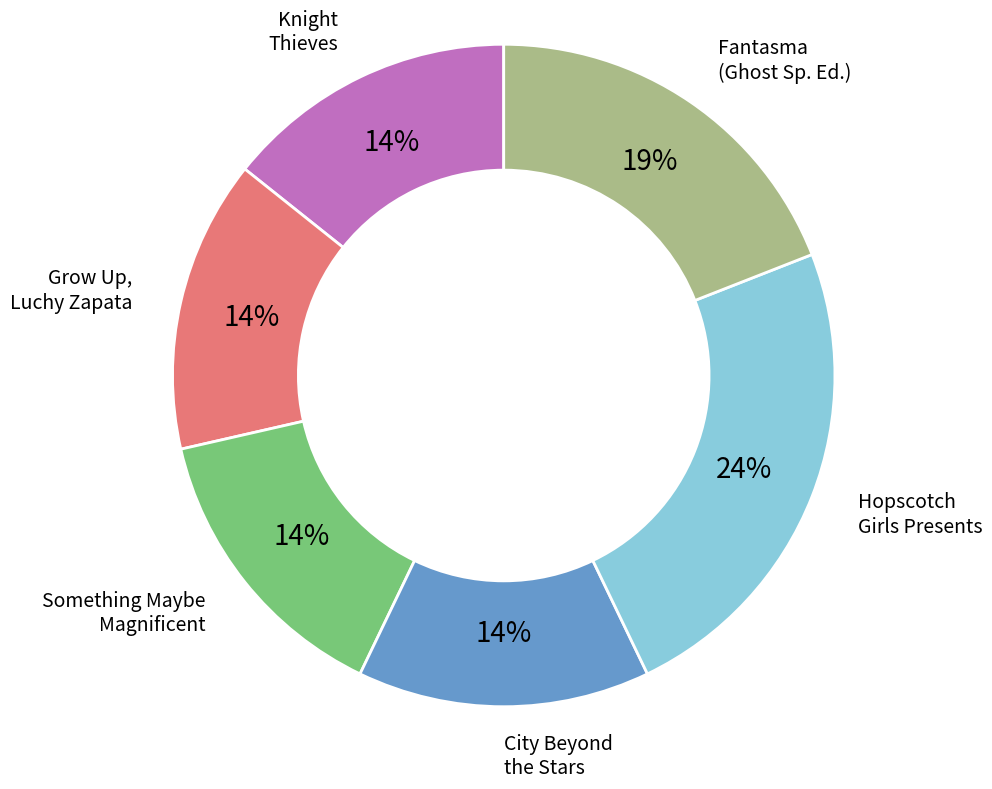

To the nearest percent, what is the average slice percentage?

17%